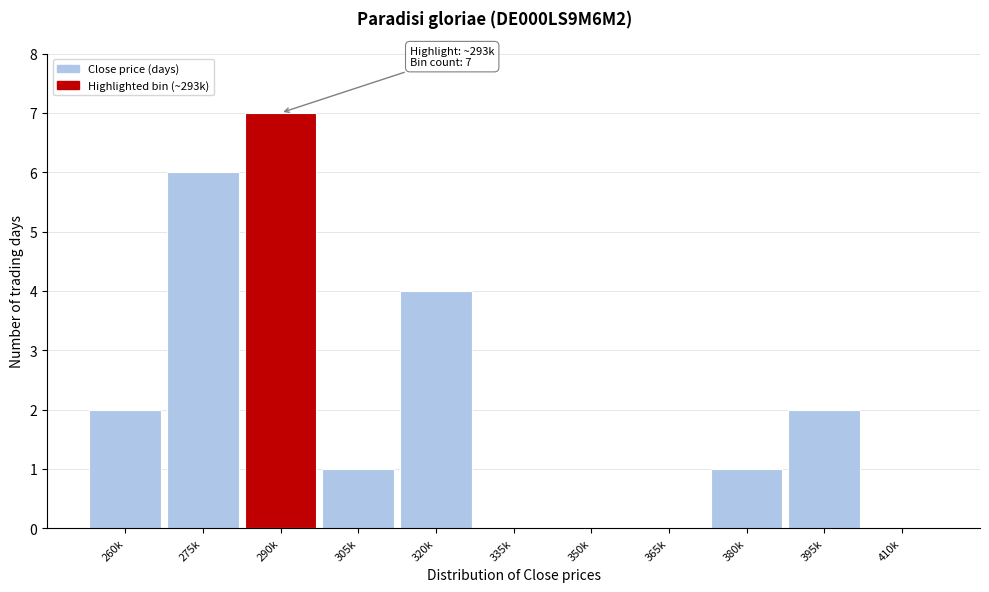

Reading right to left, extract all data points from this chart.

410k=0	395k=2	380k=1	365k=0	350k=0	335k=0	320k=4	305k=1	290k=7	275k=6	260k=2